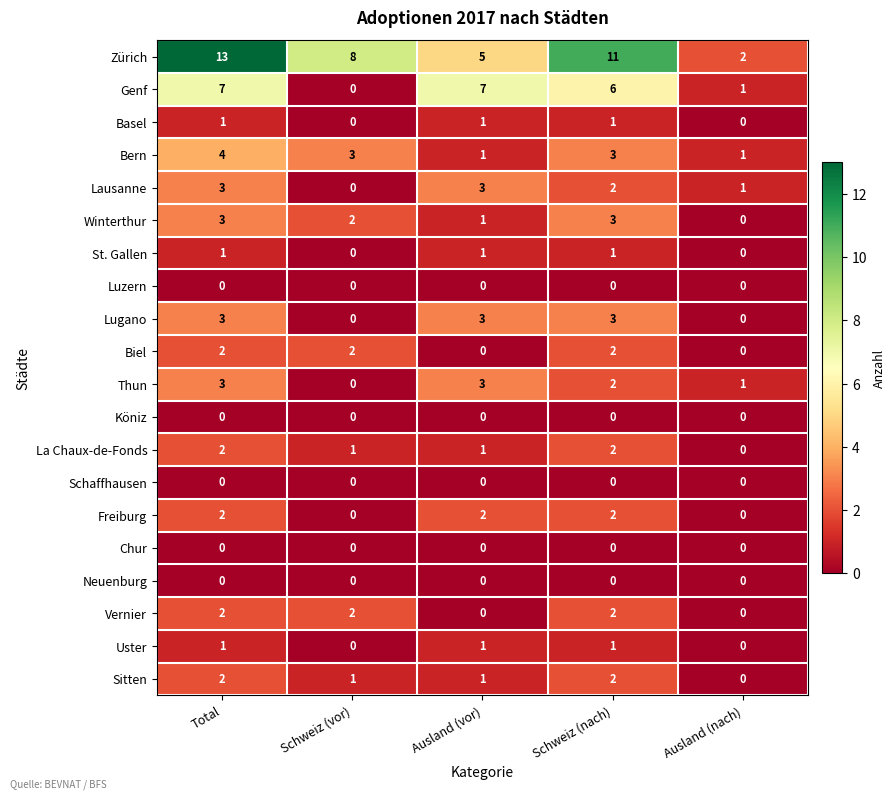

At which label is Winterthur closest to 1?

Ausland (vor)